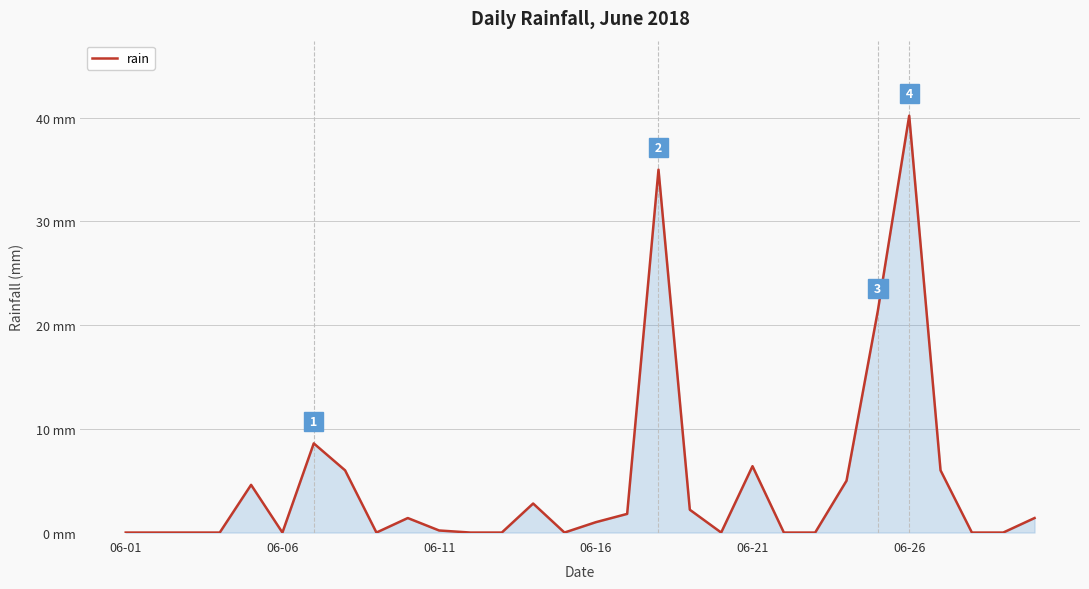

Does the chart have visible grid lines?

Yes